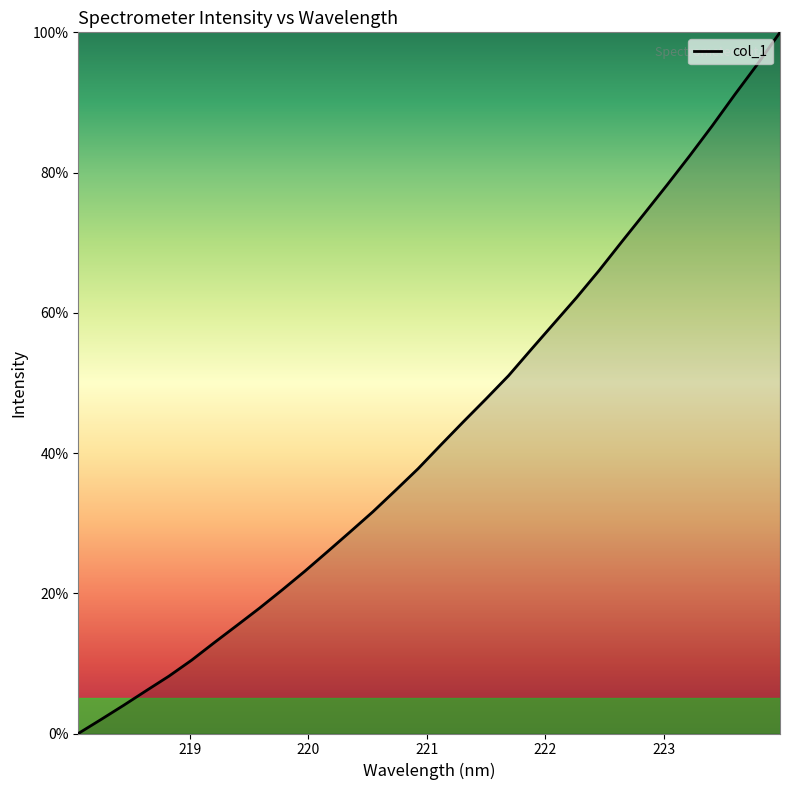

What is the greatest value displayed?

100.0